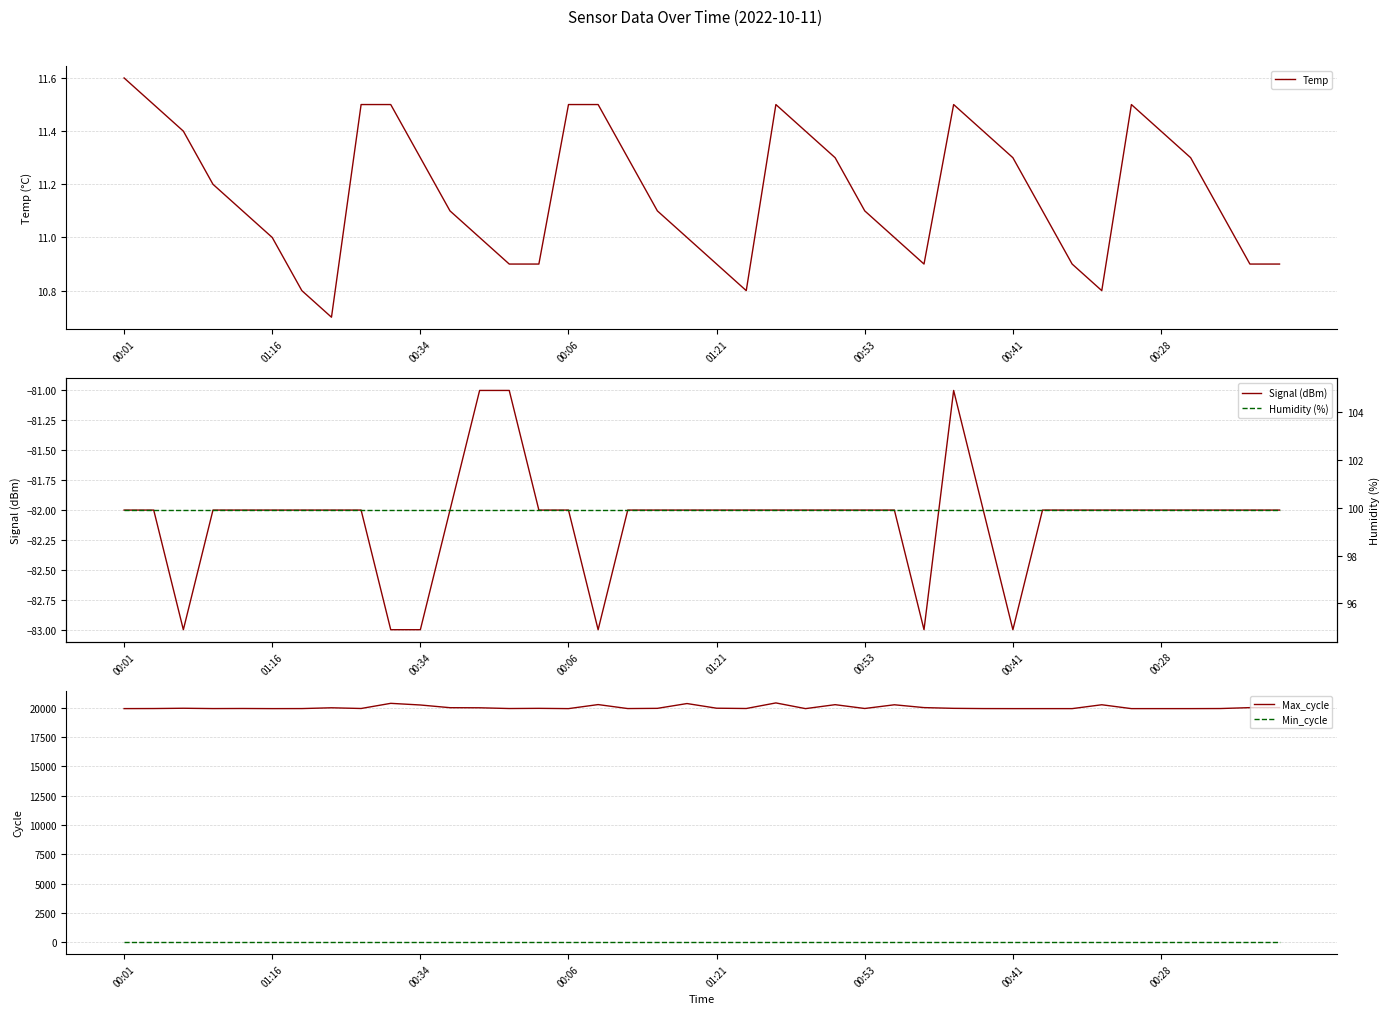

Where is Min_cycle nearest to the value 23?

00:01